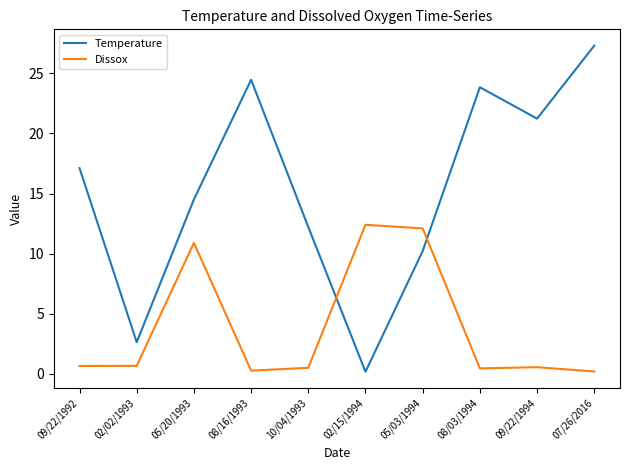

Is it true that Temperature equals 14.5 at 05/20/1993?

True